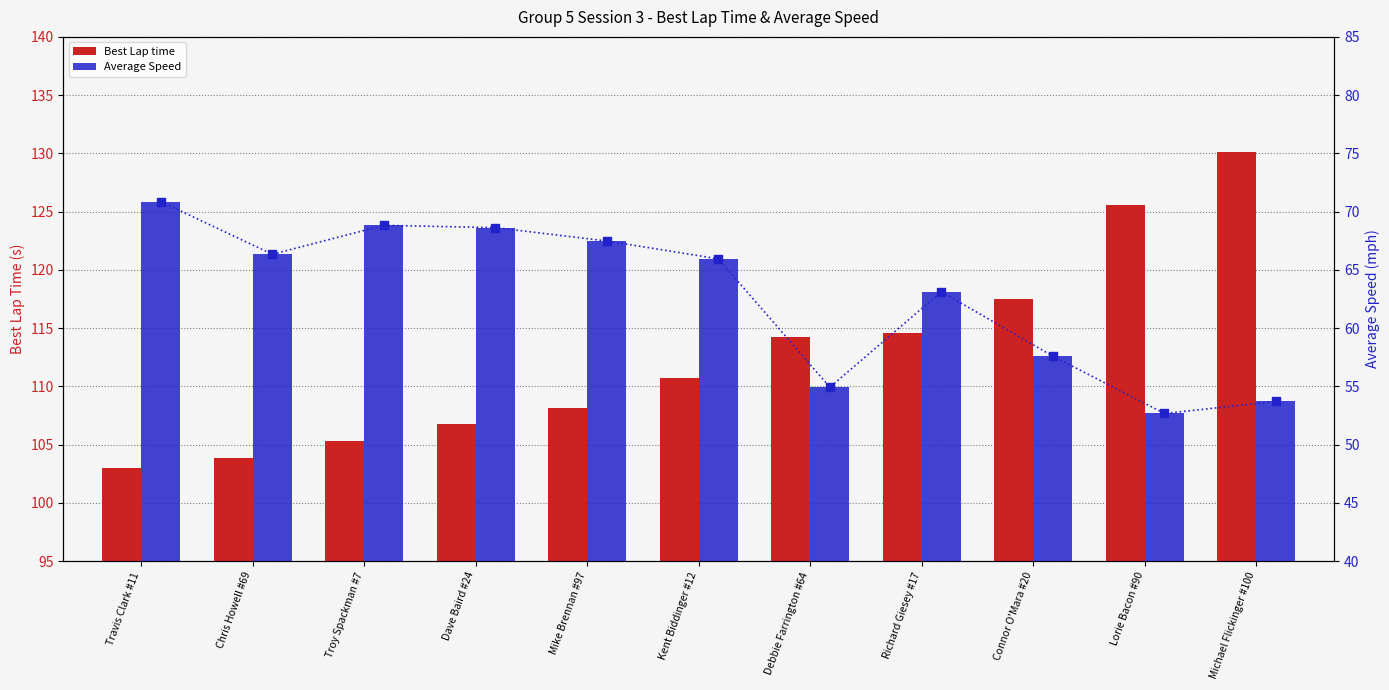

Which series reaches the maximum Y coordinate?

Best Lap time